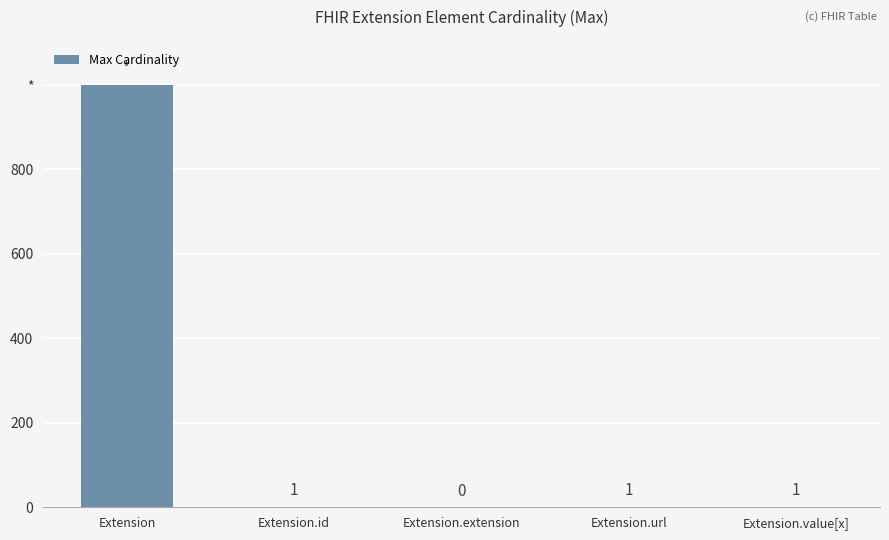

At which category does the chart reach its peak across all series?

Extension